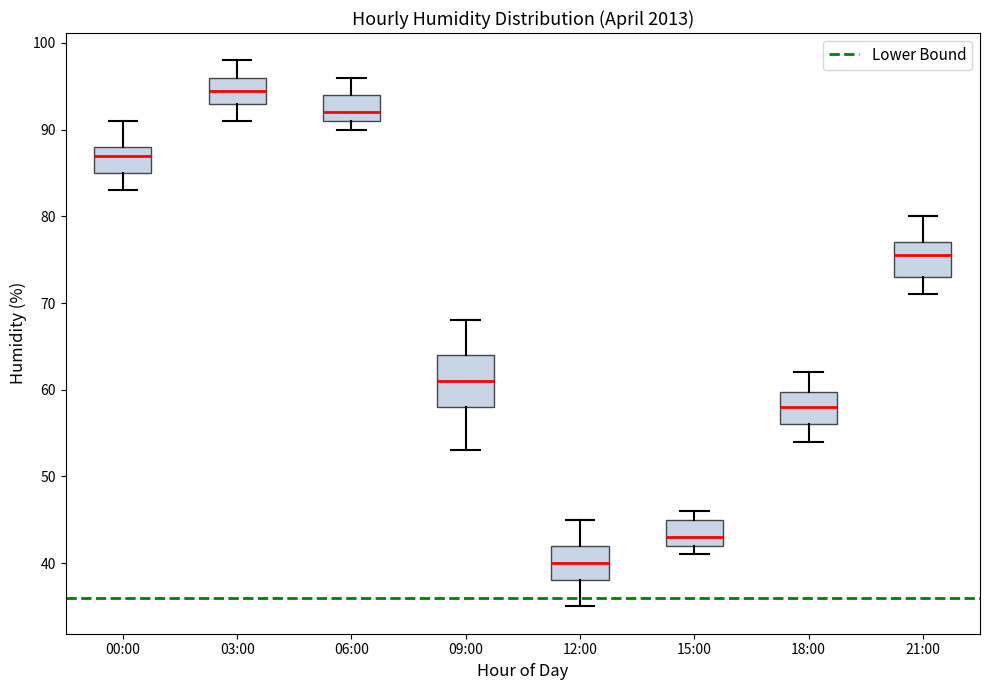

Comparing the boxes themselves (not the whiskers), which one is the tallest?

09:00